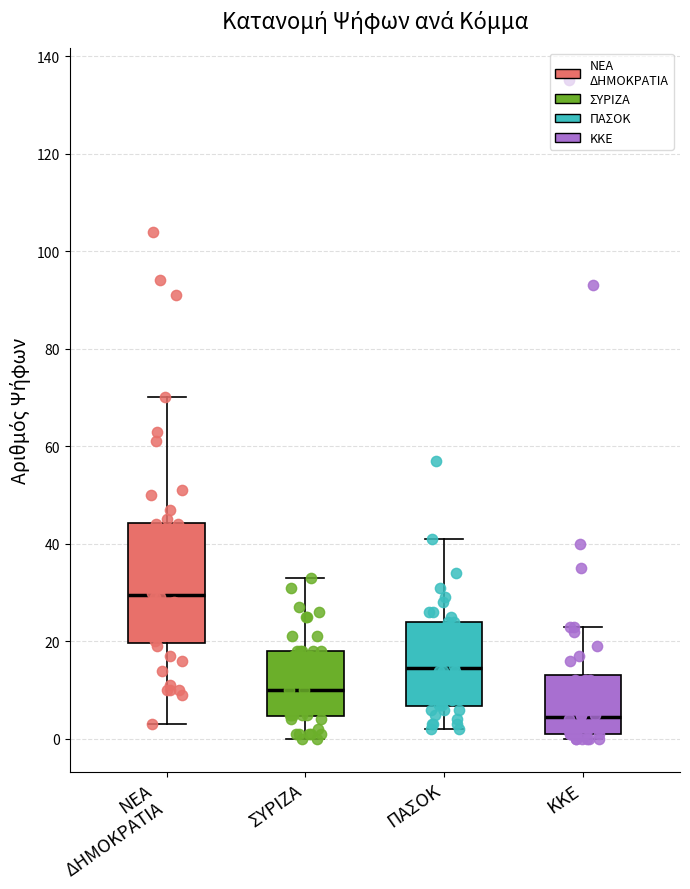

Where does the median line of the box for ΚΚΕ sit on the y-axis? The values are not printed on the chart, so give them approximately, as read against the axis.

4